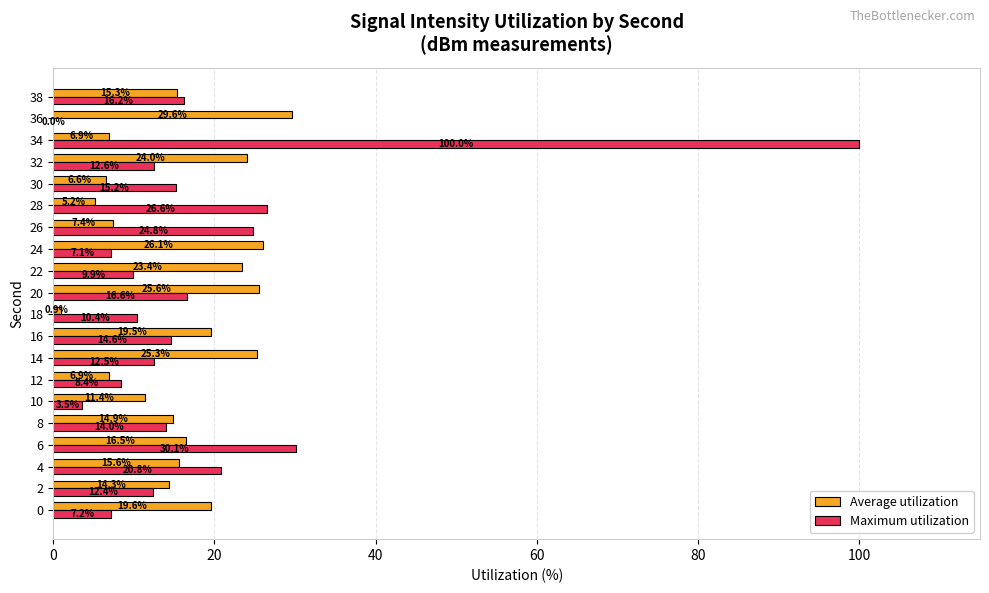

What value does the Maximum utilization series have at 14?

12.5